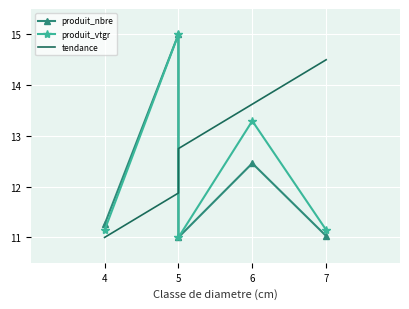

Which series changed the most between 4 and 5?

tendance